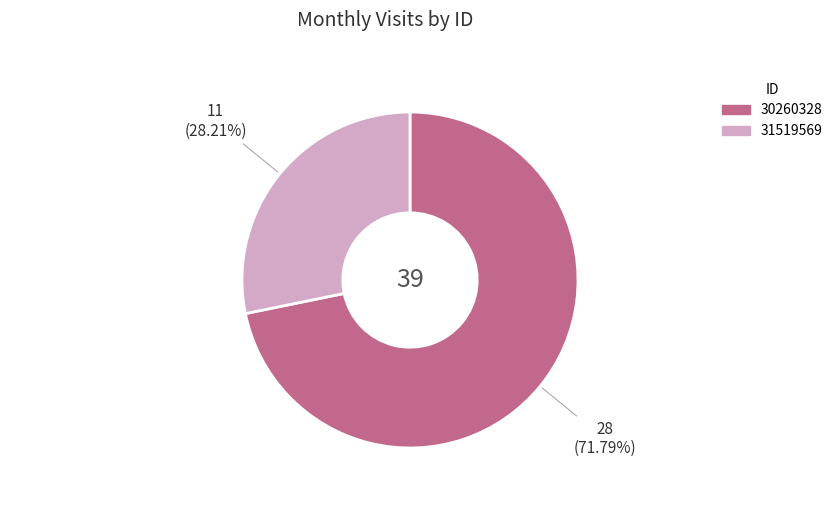

To the nearest percent, what is the difference between the 30260328 and 31519569 slice percentages?

44%